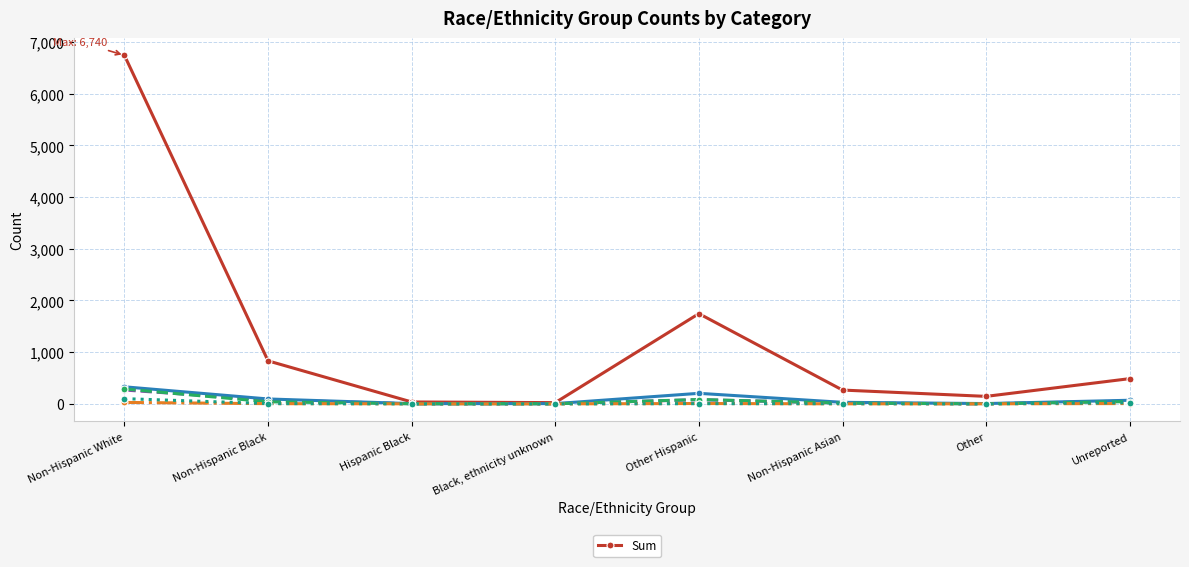

What is the average value?

1285